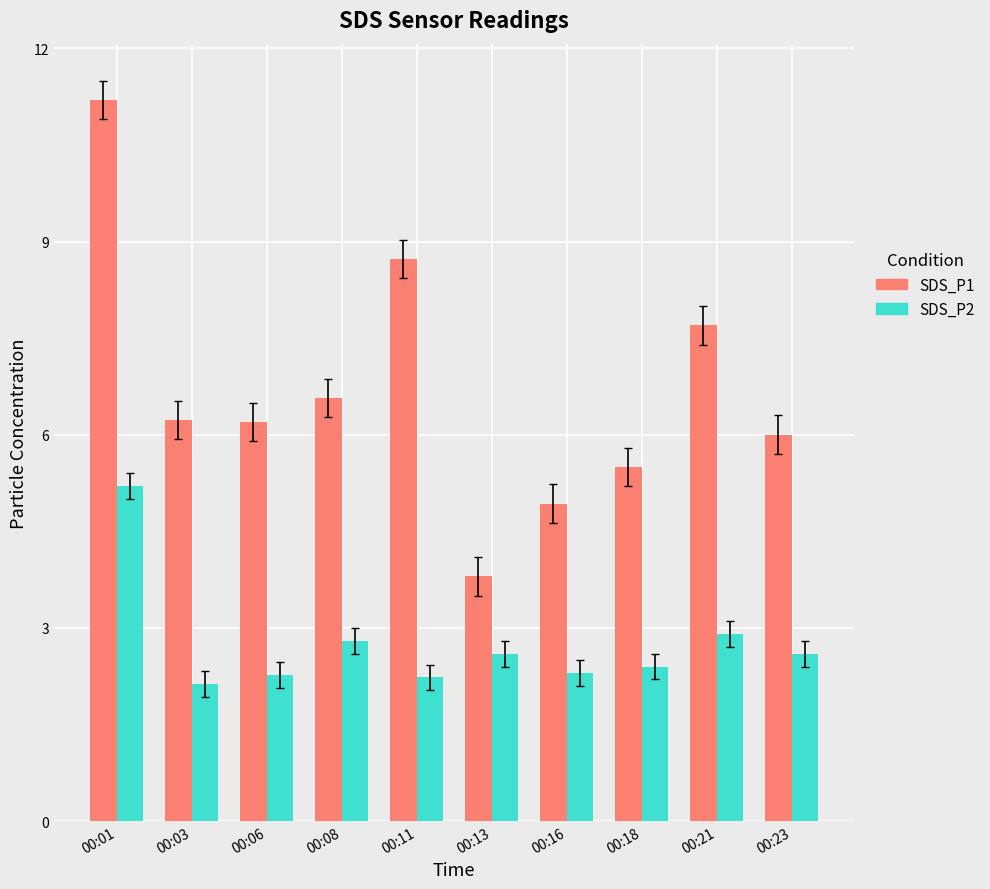

Is it true that SDS_P1 equals 11.2 at 00:01?

True